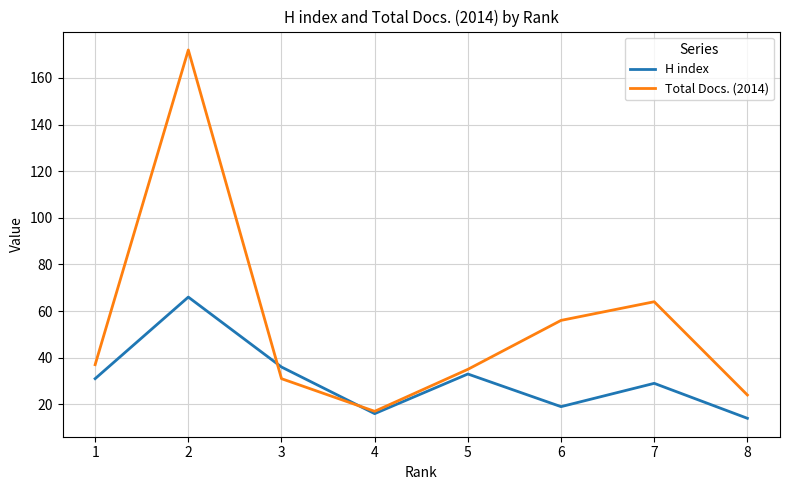

What is the greatest value displayed?

172